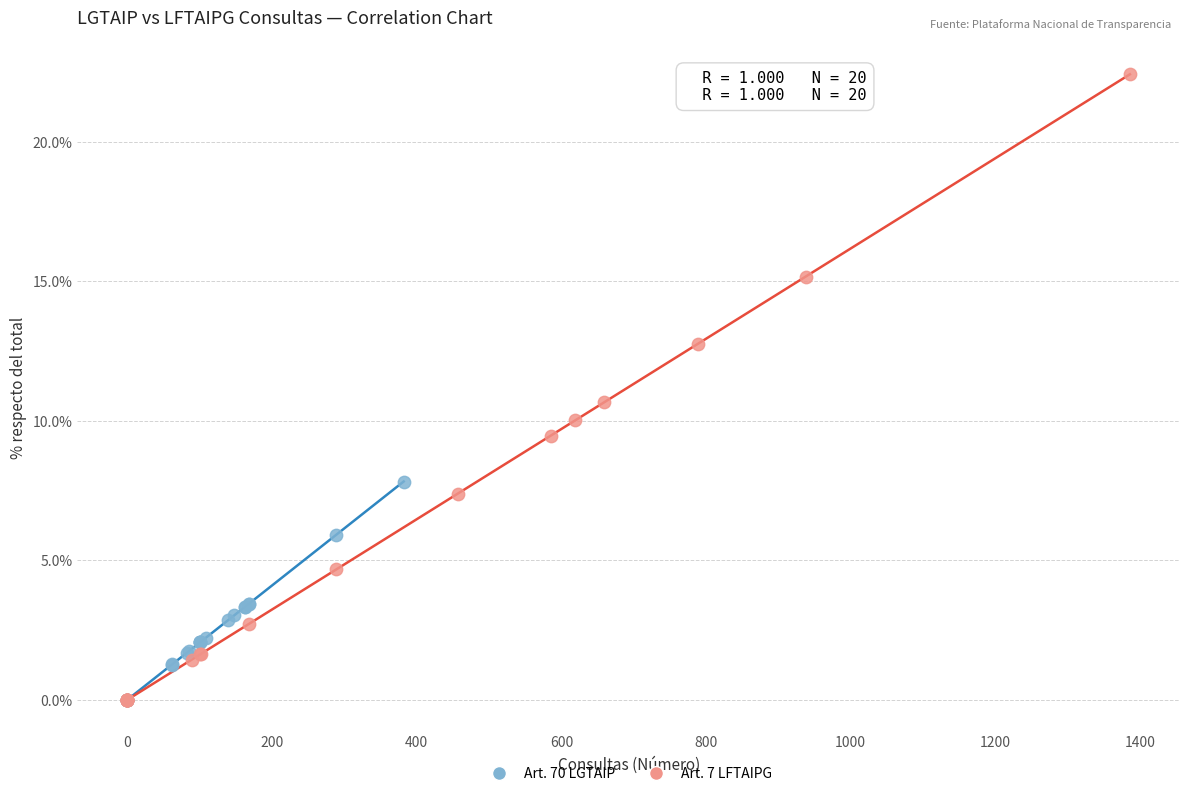

Which series has the widest spread of Y values?

Art. 7 LFTAIPG